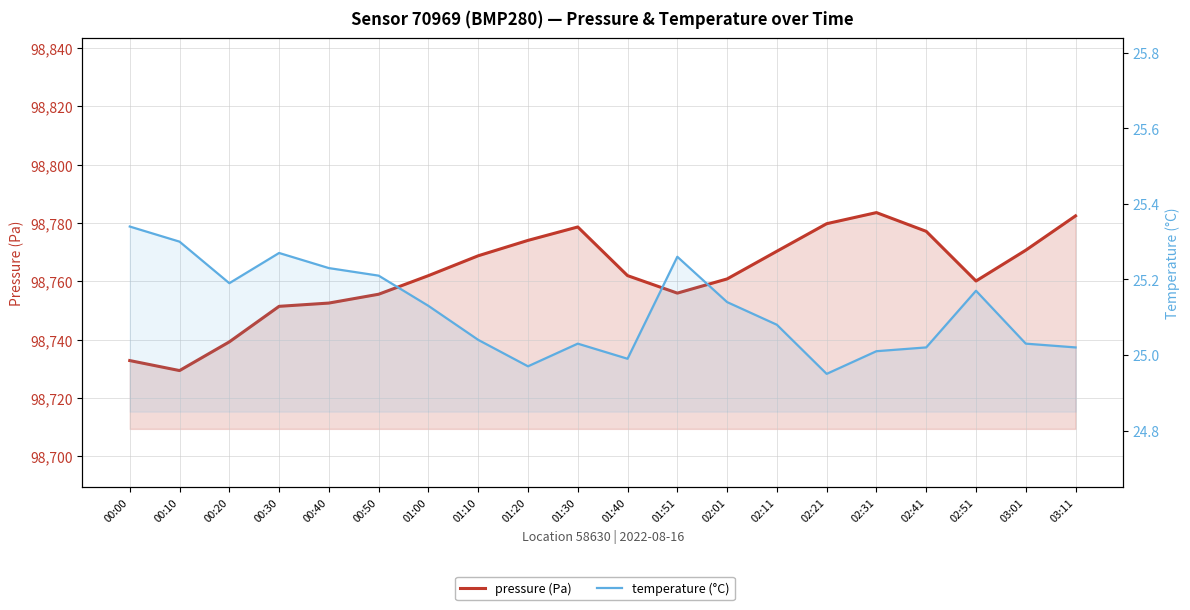

What is the sum of the temperature (°C) values at 02:41 and 00:50?

50.2